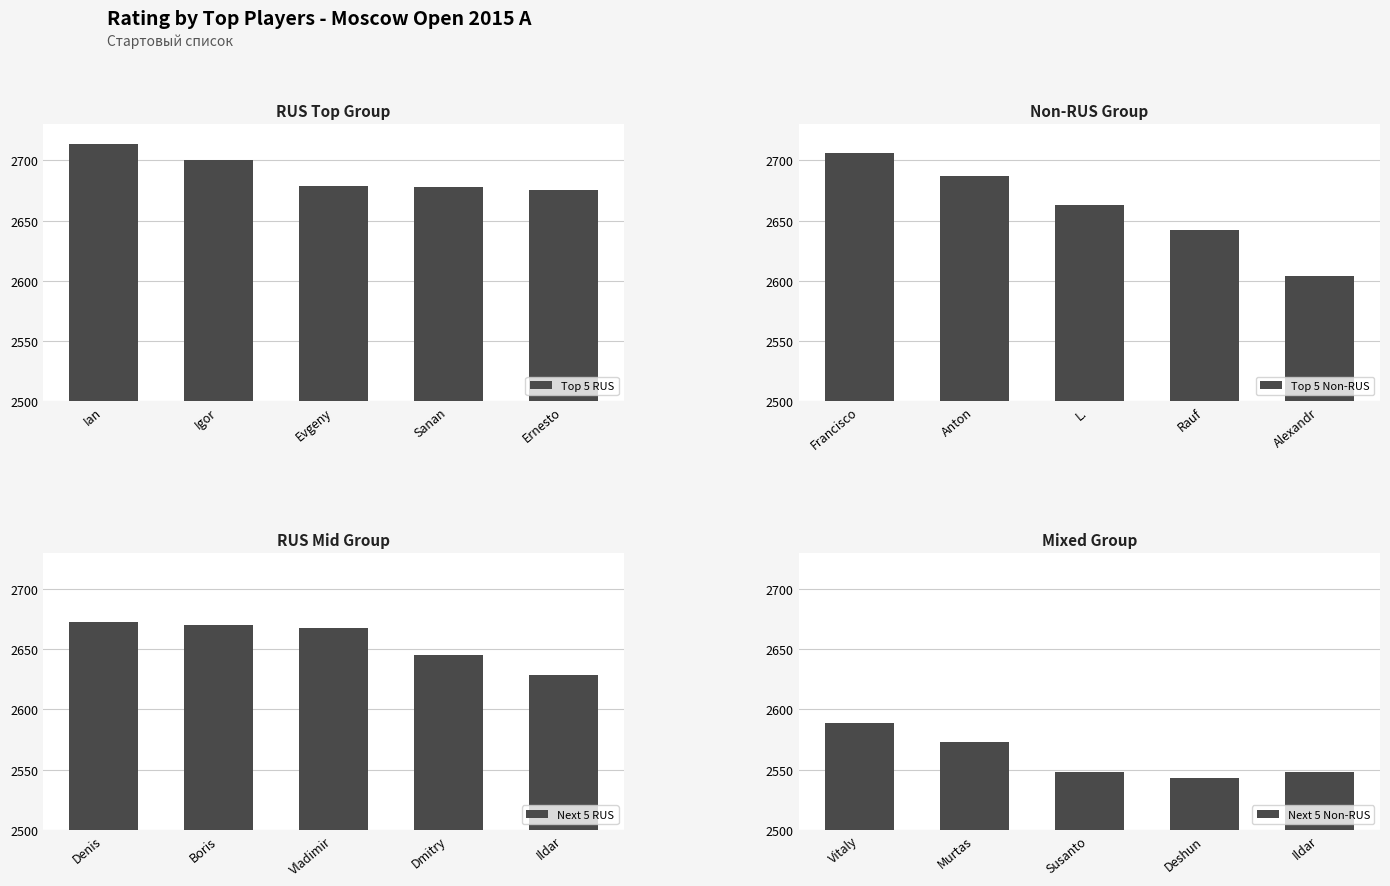

The Top 5 RUS series shows 1816 at Igor. True or false?

False